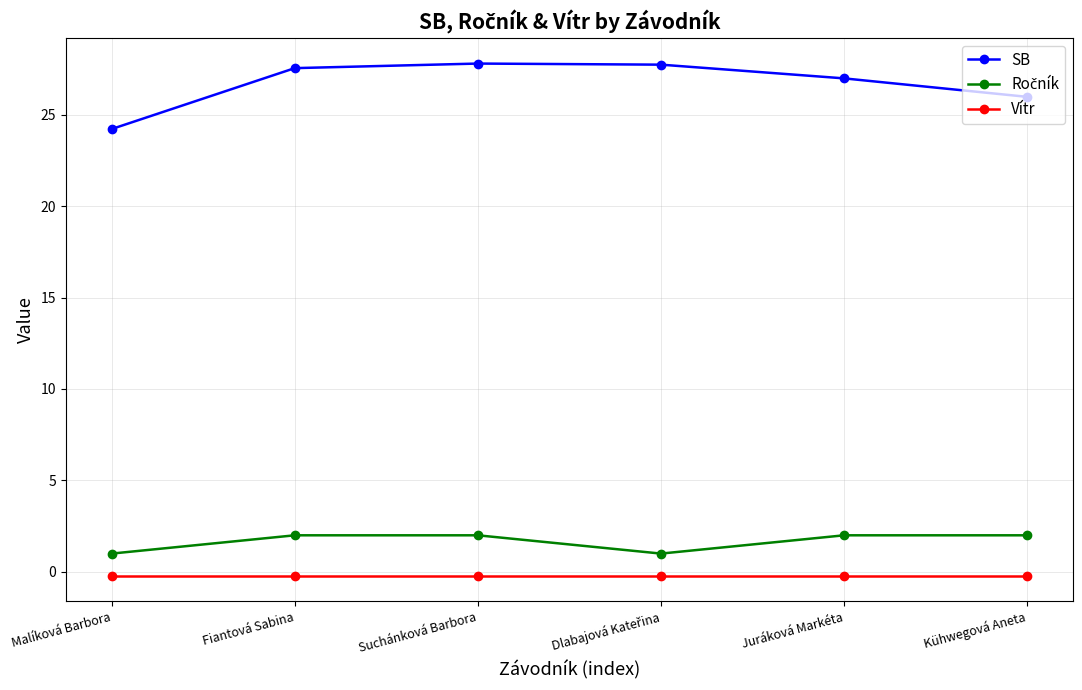

What is the minimum value shown in the chart?

-0.2